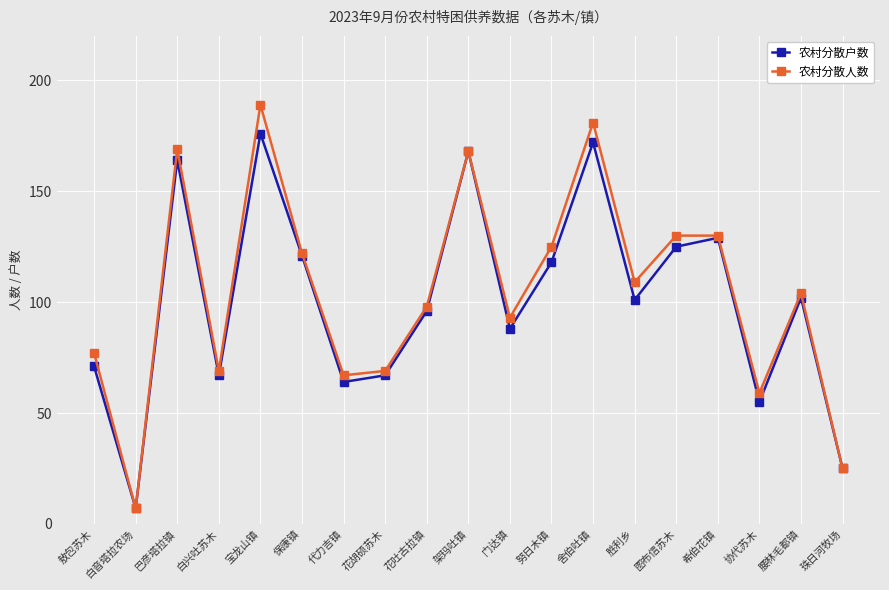

How many lines are shown in the chart?

2